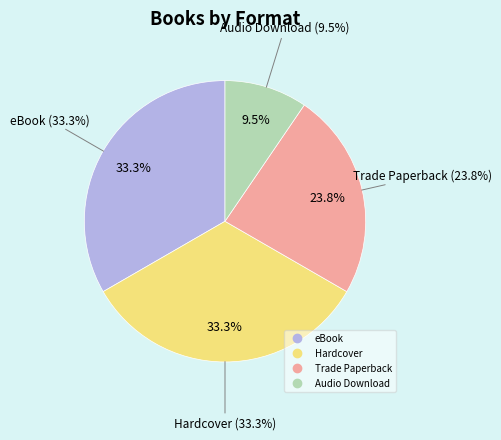

The Audio Download slice represents 16% of the pie. True or false?

False